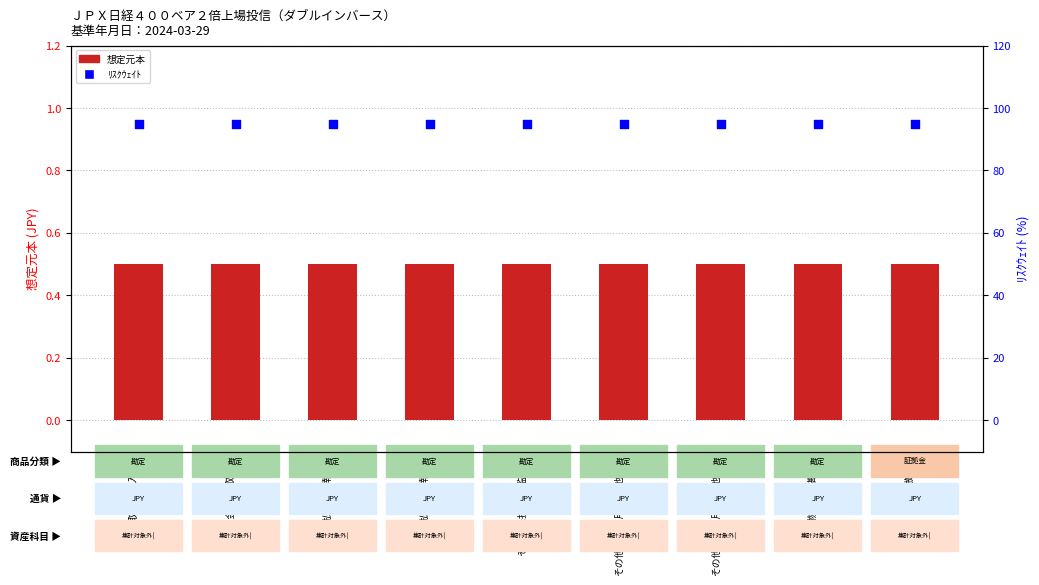

Which series contains the highest Y value?

ﾘｽｸｳｪｲﾄ